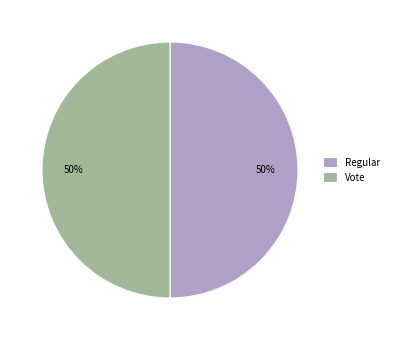

To the nearest percent, what is the difference between the largest and smallest slice percentages?

0%